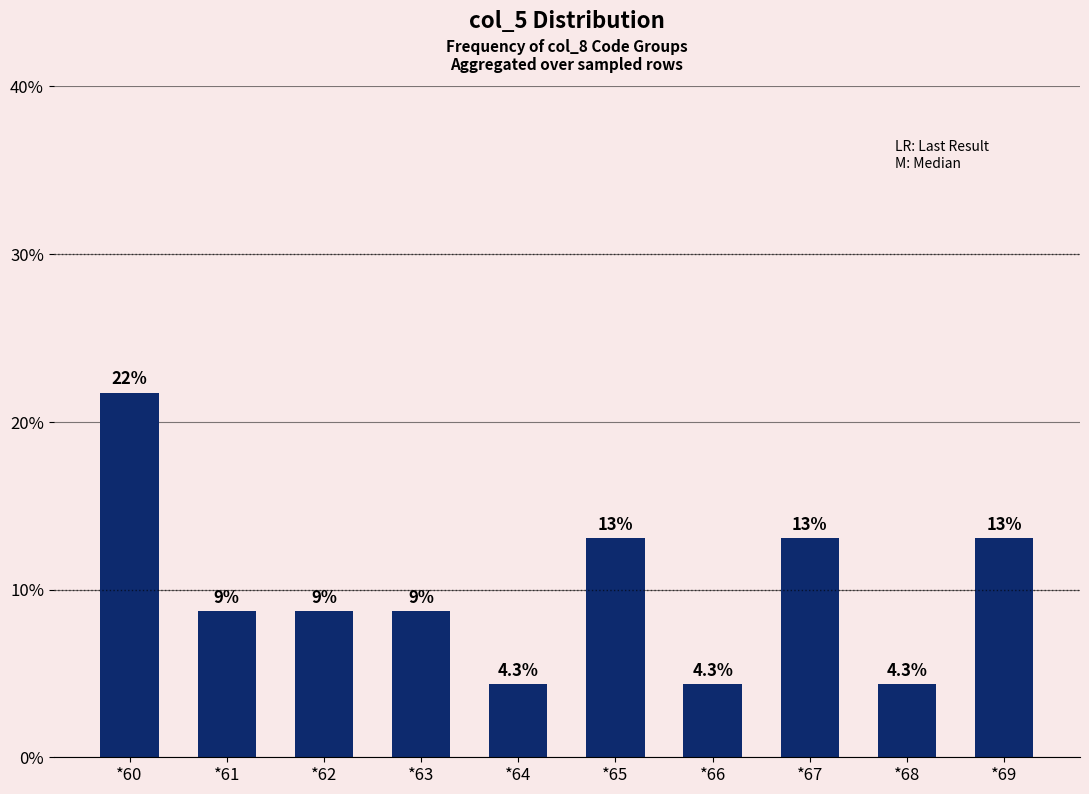

At which category does the chart reach its peak across all series?

*60